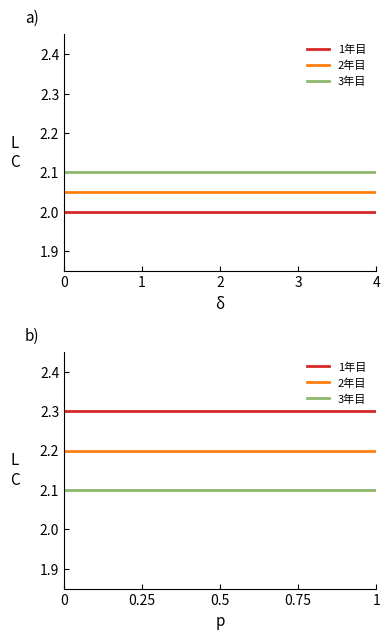

Is the value of 3年目 at 7 greater than the value of 1年目 at 4?

No